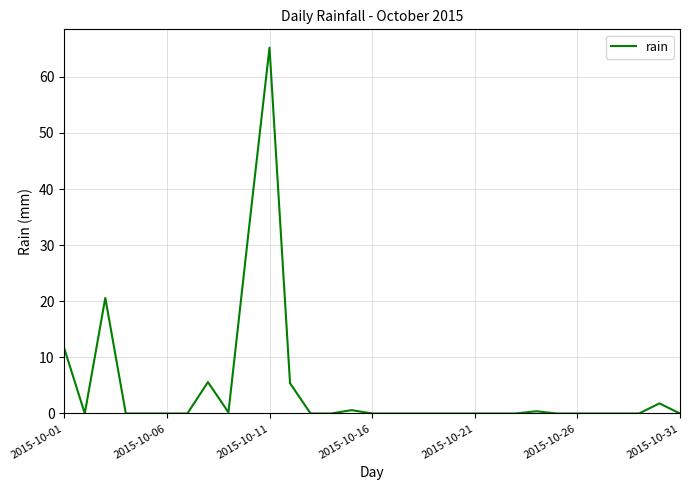

What is the difference between the maximum and minimum values?

65.2